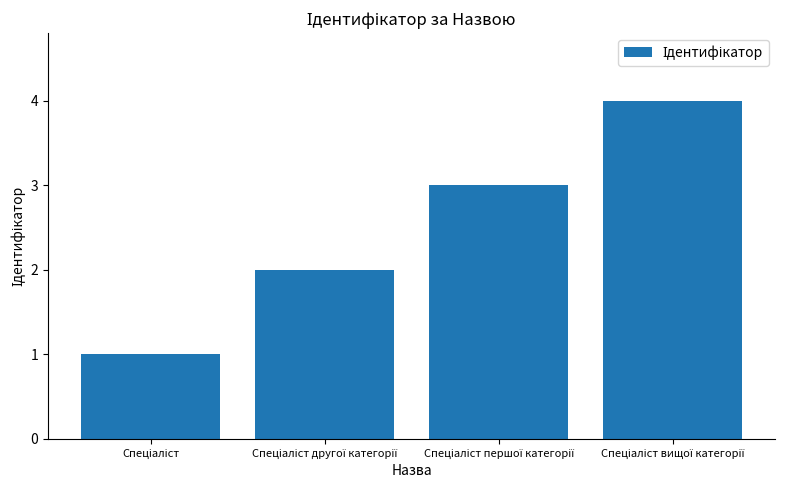

What is the difference between the maximum and minimum values?

3